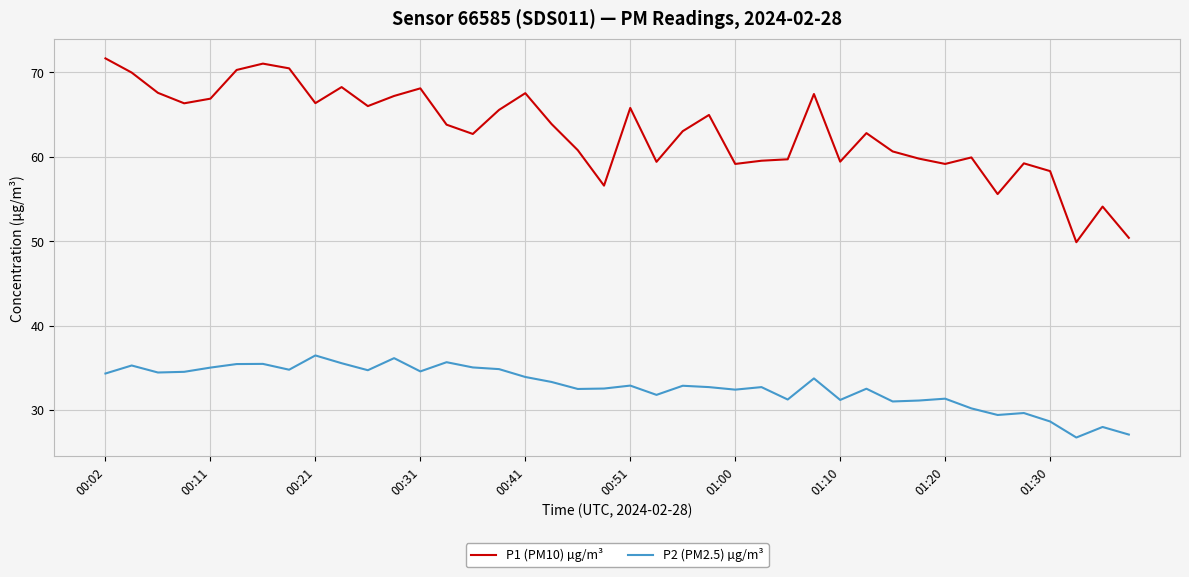

True or false: P1 (PM10) µg/m³ and P2 (PM2.5) µg/m³ intersect in this chart.

False